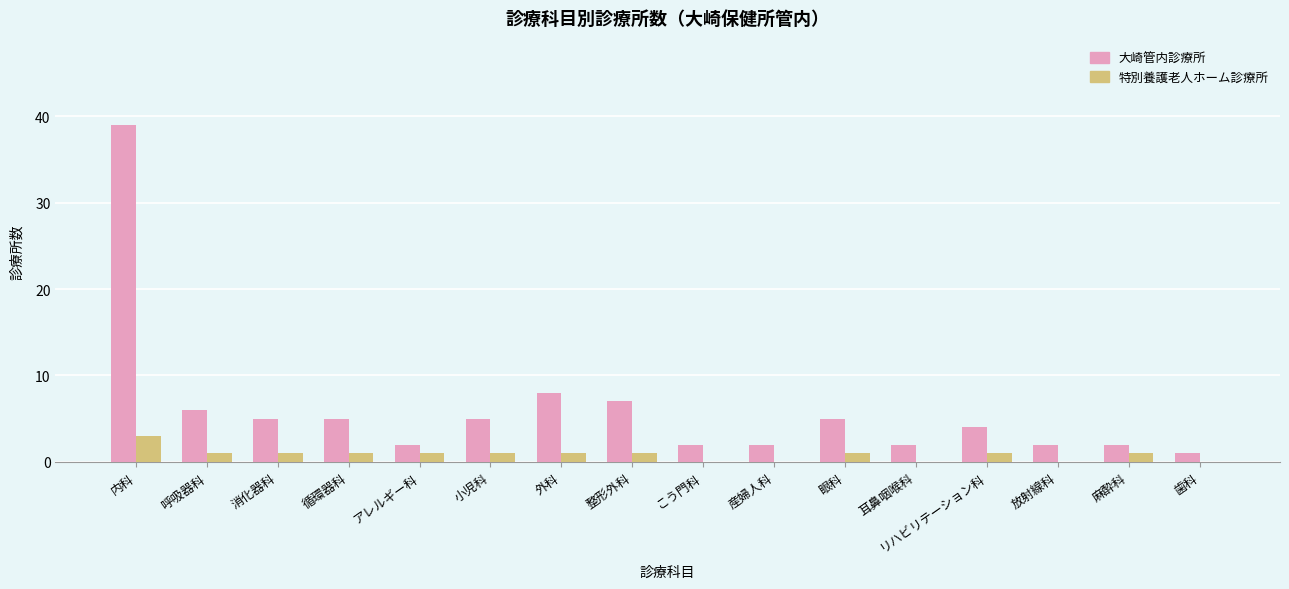

What is the sum of all 大崎管内診療所 values?

97